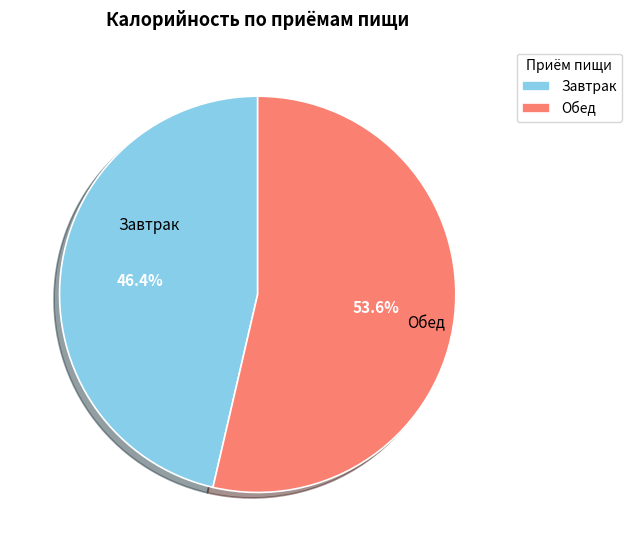

Which has a higher value, Обед or Завтрак?

Обед